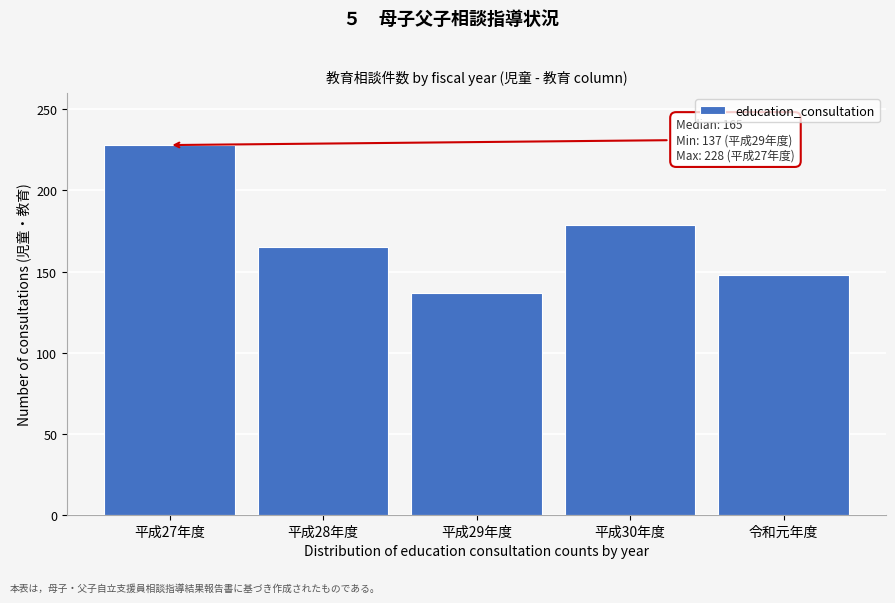

Reading left to right, extract all data points from this chart.

228	165	137	179	148